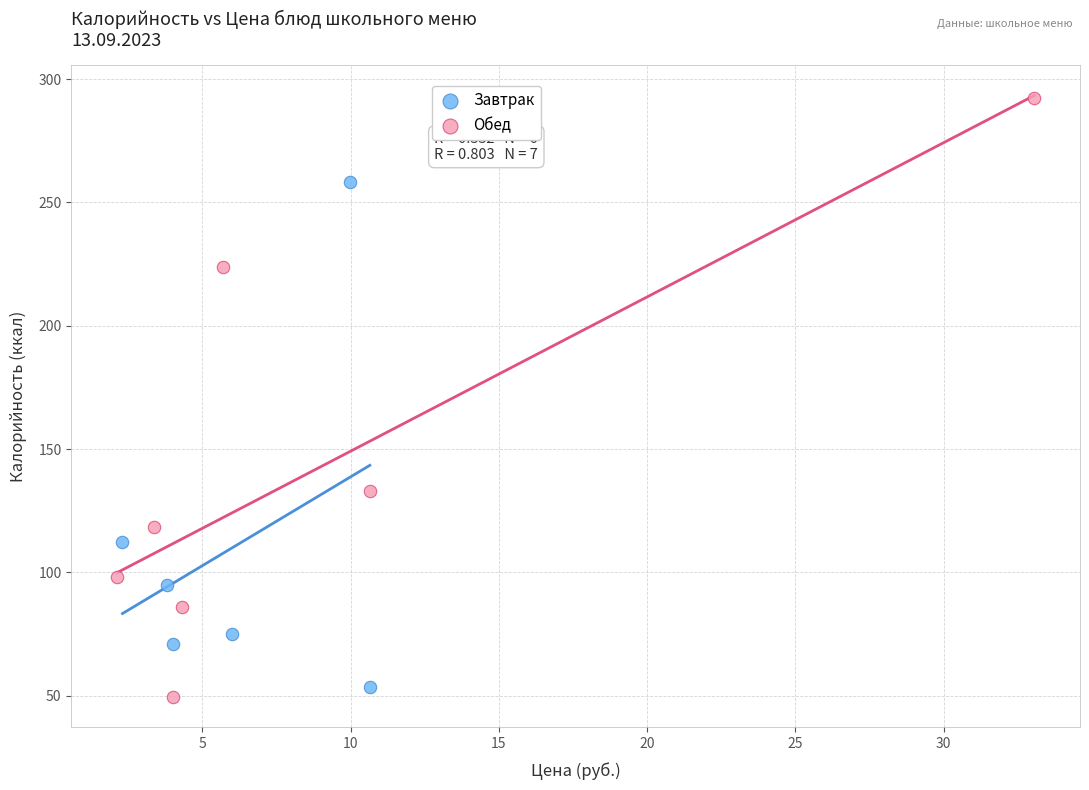

Which series reaches the maximum Y coordinate?

Обед